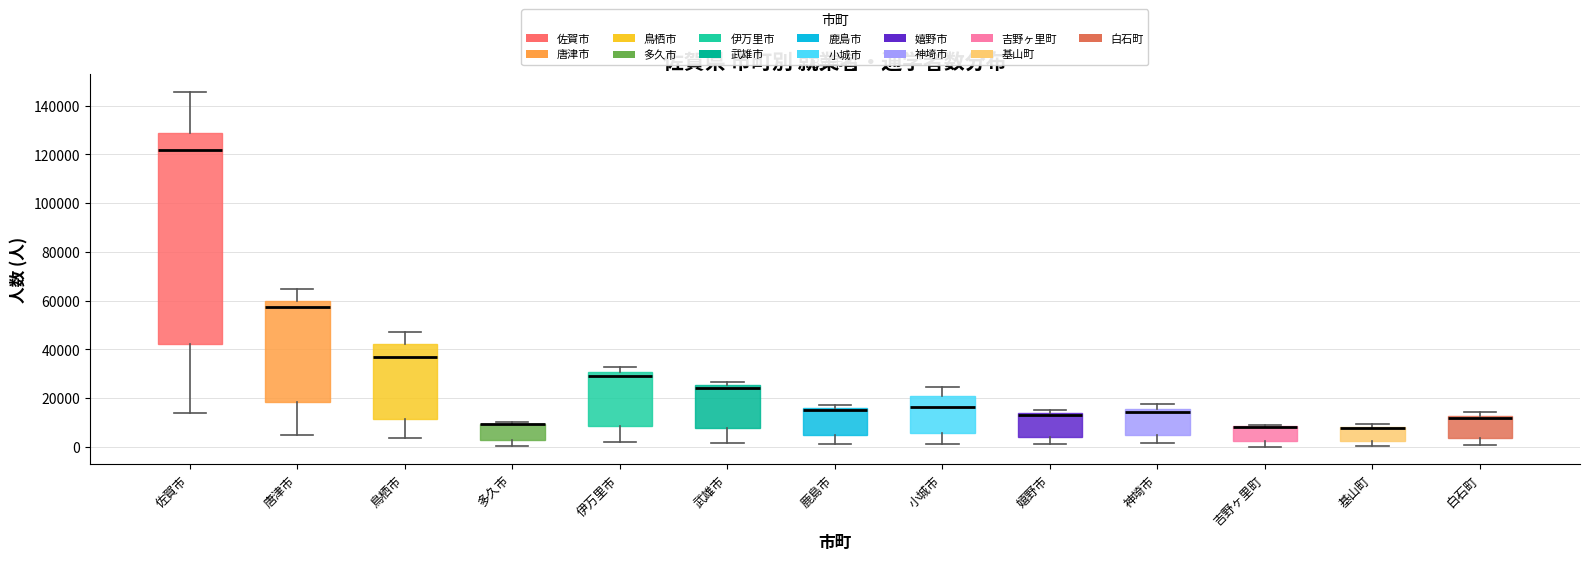

Reading left to right, transcribe this box plot: for each box, give where its median line is, the range the box spans, and where its two whiskers end, as read against the y-axis. The values are not printed on the chart, so give them approximately, as read against the axis.

佐賀市: median 122000, box 42000 to 128000, whiskers 14000 to 146000
唐津市: median 58000, box 18000 to 60000, whiskers 4000 to 64000
鳥栖市: median 36000, box 12000 to 42000, whiskers 4000 to 48000
多久市: median 10000 (drawn on the box's upper edge), box 2000 to 10000, whiskers 0 to 10000 (just above the box's upper edge)
伊万里市: median 30000 (just below the box's upper edge), box 8000 to 30000, whiskers 2000 to 32000
武雄市: median 24000, box 8000 to 26000, whiskers 2000 to 26000 (just above the box's upper edge)
鹿島市: median 16000 (just below the box's upper edge), box 4000 to 16000, whiskers 2000 to 18000
小城市: median 16000, box 6000 to 22000, whiskers 2000 to 24000
嬉野市: median 14000 (drawn on the box's upper edge), box 4000 to 14000, whiskers 2000 to 16000
神埼市: median 14000, box 4000 to 16000, whiskers 2000 to 18000
吉野ヶ里町: median 8000 (drawn on the box's upper edge), box 2000 to 8000, whiskers 0 to 8000
基山町: median 8000 (drawn on the box's upper edge), box 2000 to 8000, whiskers 0 to 10000
白石町: median 12000 (just below the box's upper edge), box 4000 to 12000, whiskers 0 to 14000